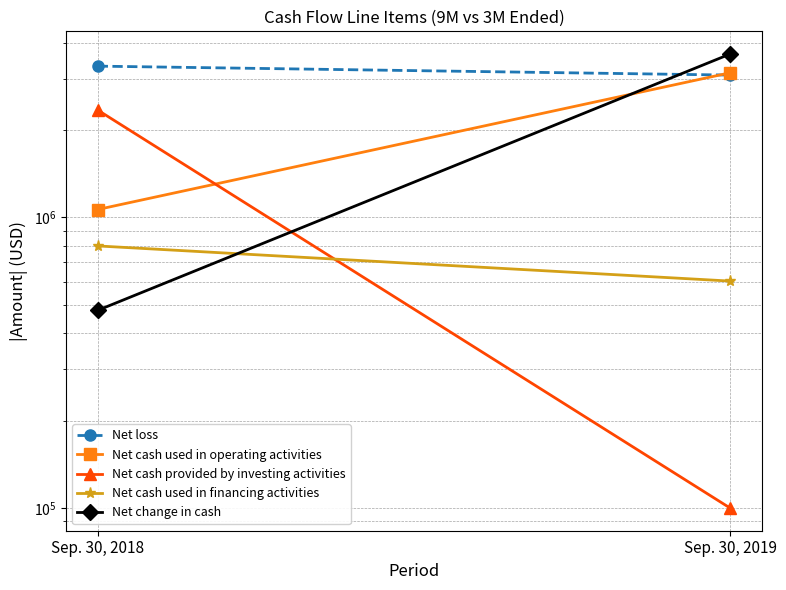

Between Sep. 30, 2018 and Sep. 30, 2019, which series saw the biggest shift?

Net change in cash